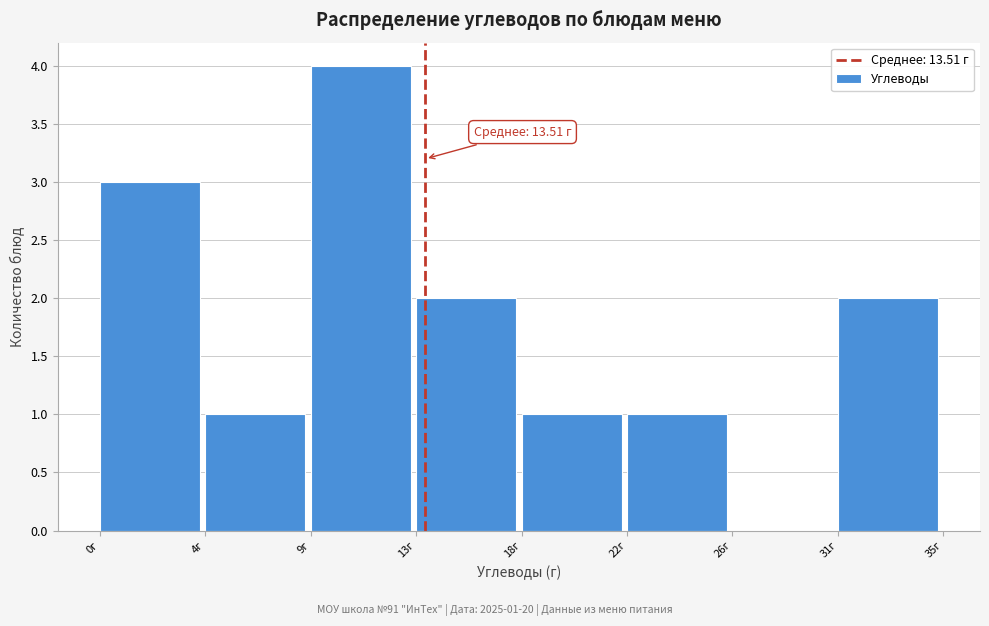

Reading left to right, what are all the values shown in this chart?

0г=3	4г=1	9г=4	13г=2	18г=1	22г=1	26г=0	31г=2